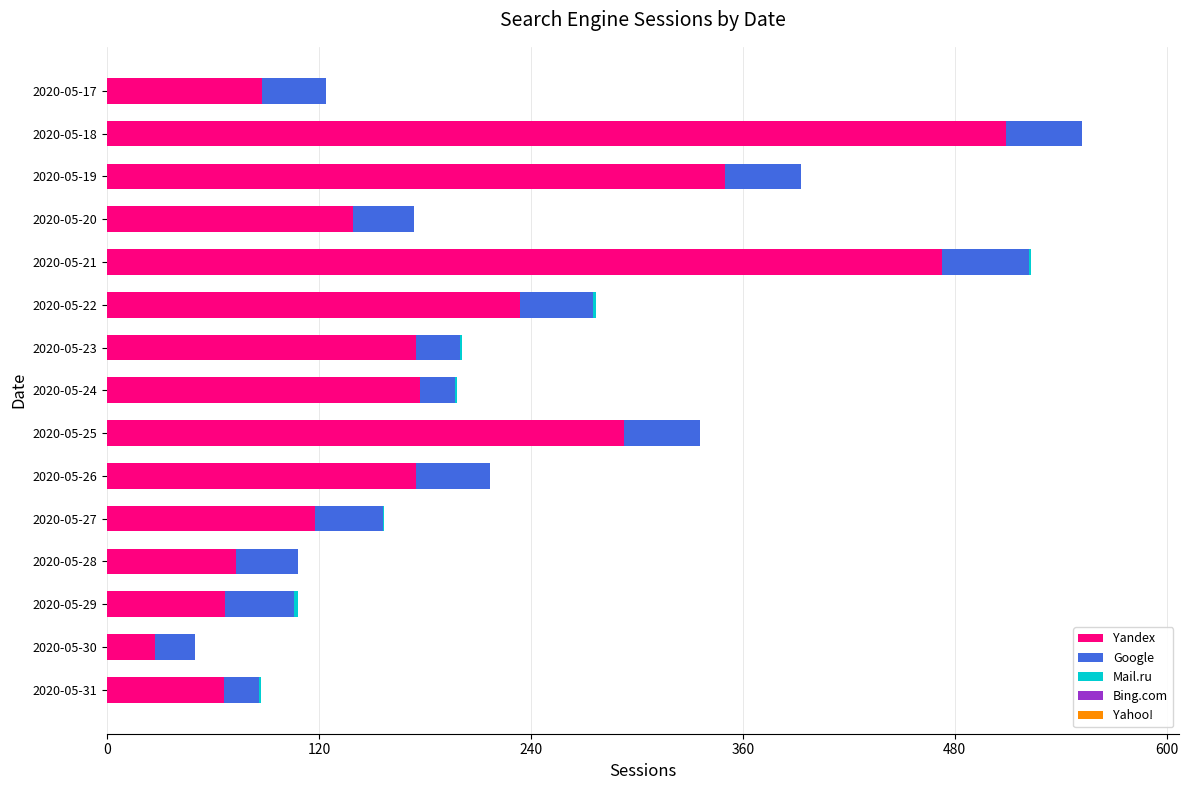

Which category has the highest value in the Yandex series?

2020-05-18